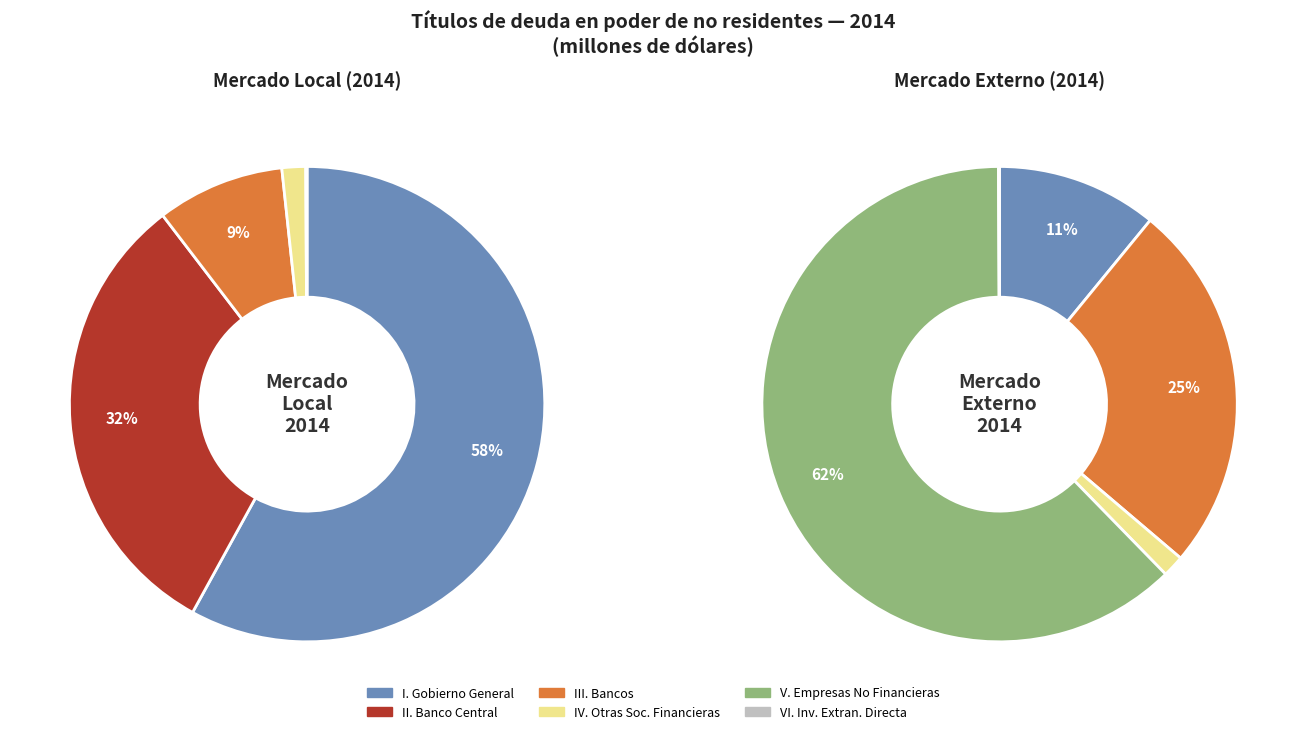

Combined, what portion of the pie is II. Banco Central and III. Bancos?

26.1%